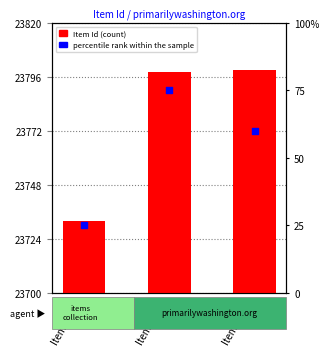

What are all the series names shown in the legend?

Item Id, percentile rank within the sample